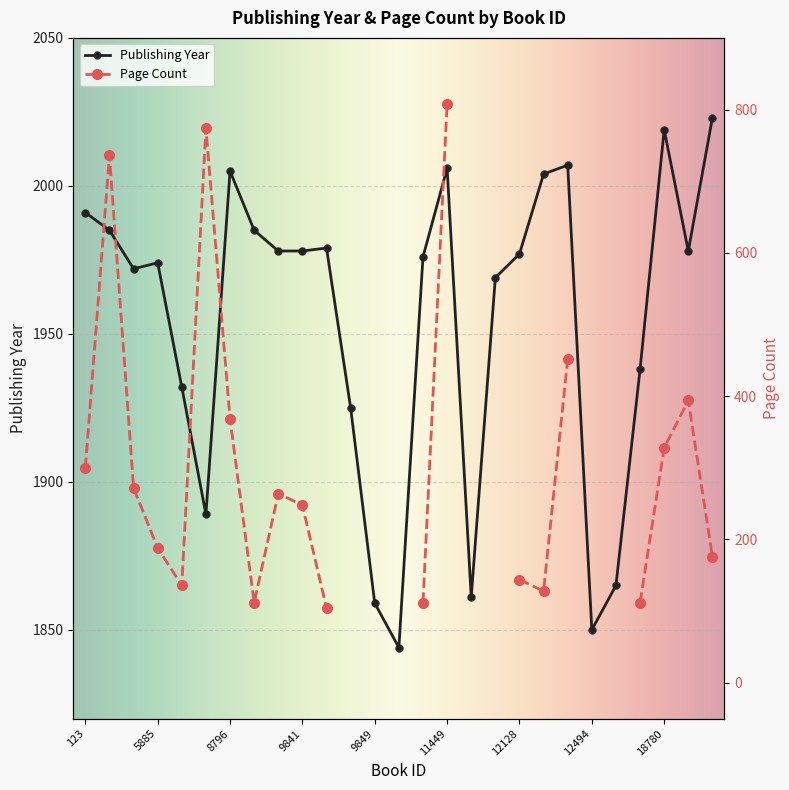

What is the value of the 4th point from the left?

1974